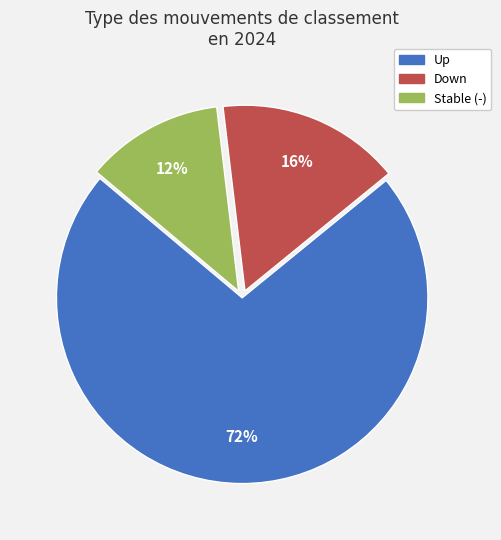

What percentage is the Down slice, to the nearest percent?

16%